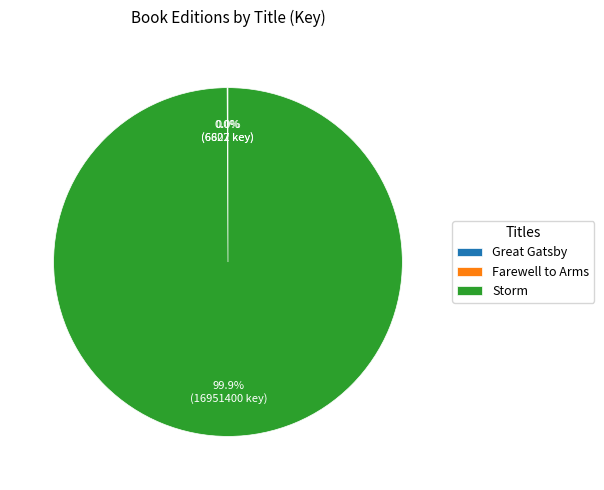

To the nearest percent, what is the average slice percentage?

33%